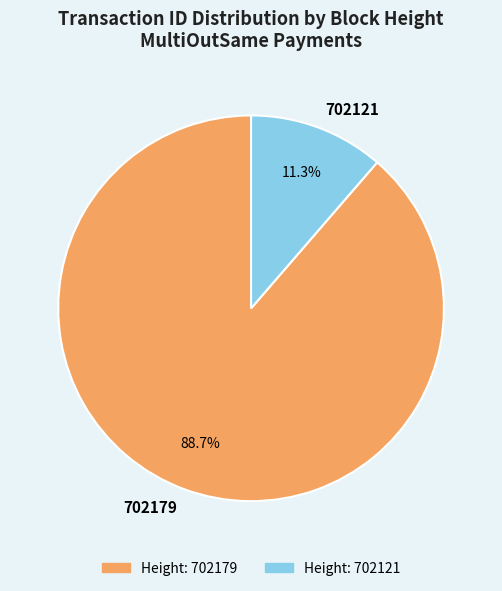

What percentage do 702121 and 702179 together represent?

100.0%